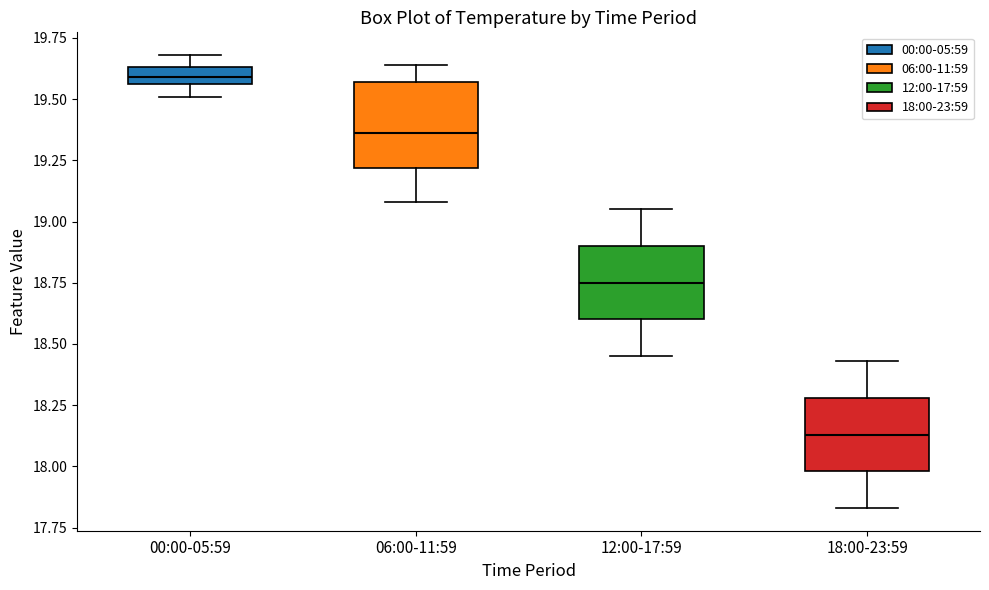

Comparing the boxes themselves (not the whiskers), which one is the tallest?

06:00-11:59